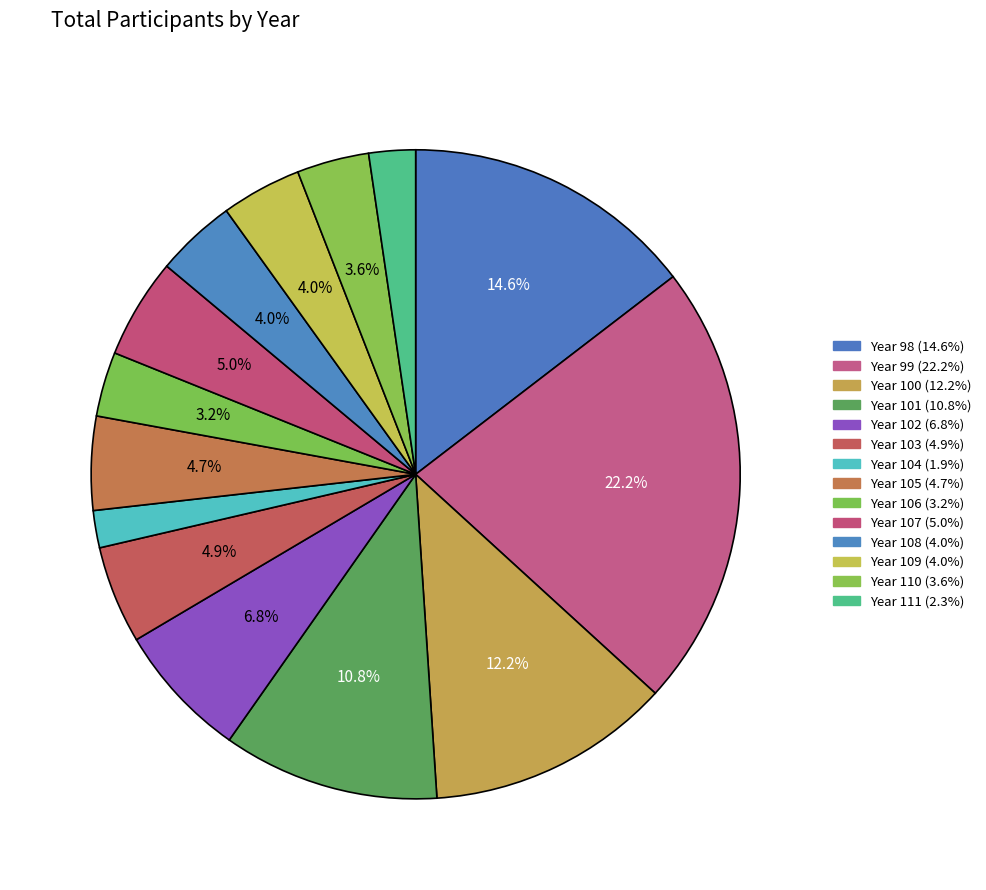

How many slices are in this pie chart?

14